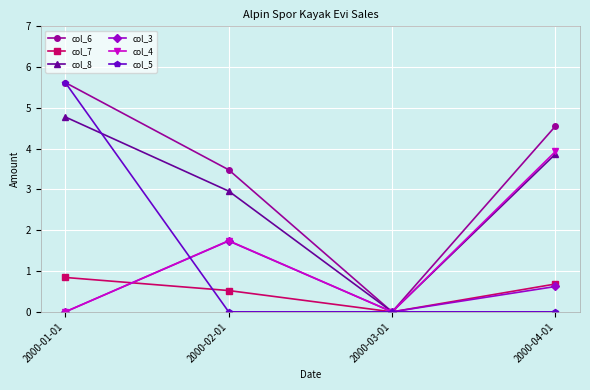

What is the difference between the col_7 values at 2000-02-01 and 2000-01-01?

0.3